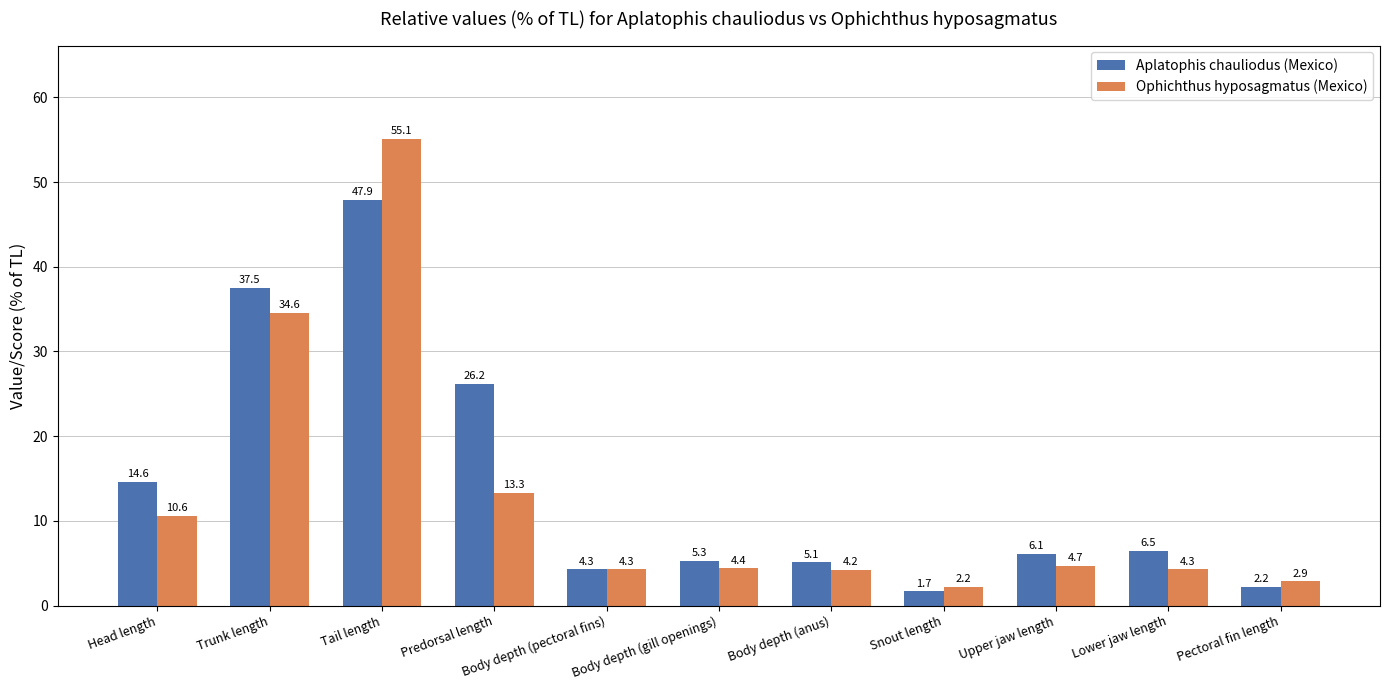

How many bars are there in each group?

2